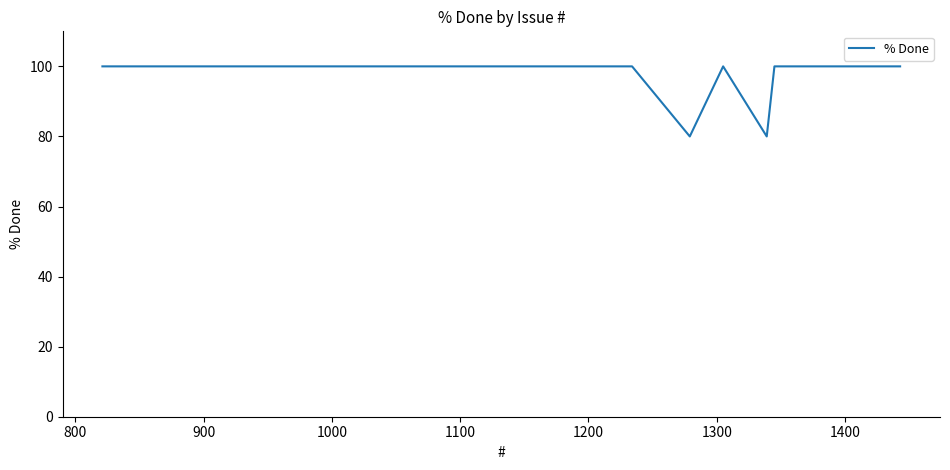

What is the greatest value displayed?

100